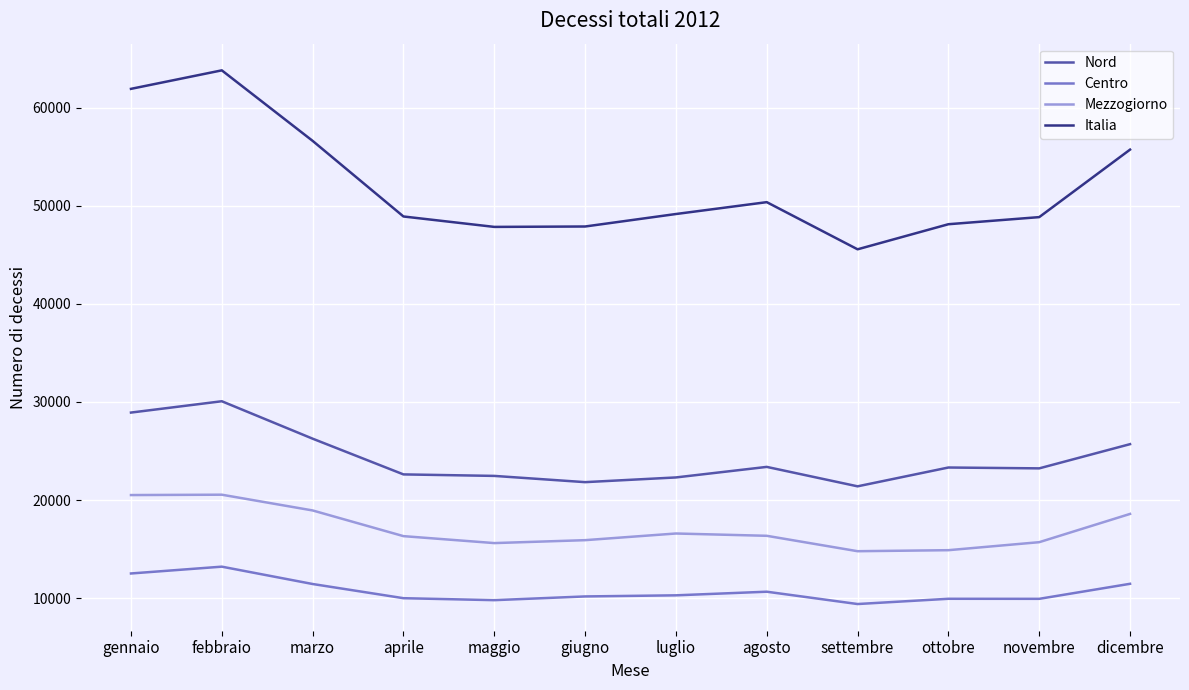

What is the difference between the Centro values at settembre and agosto?

1257